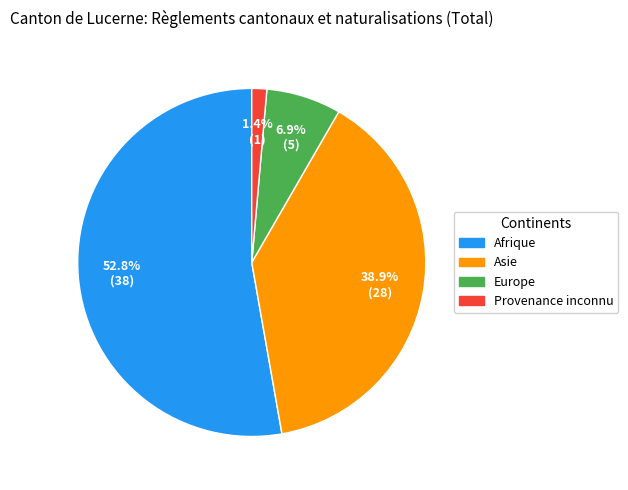

Between Afrique and Europe, which is larger?

Afrique